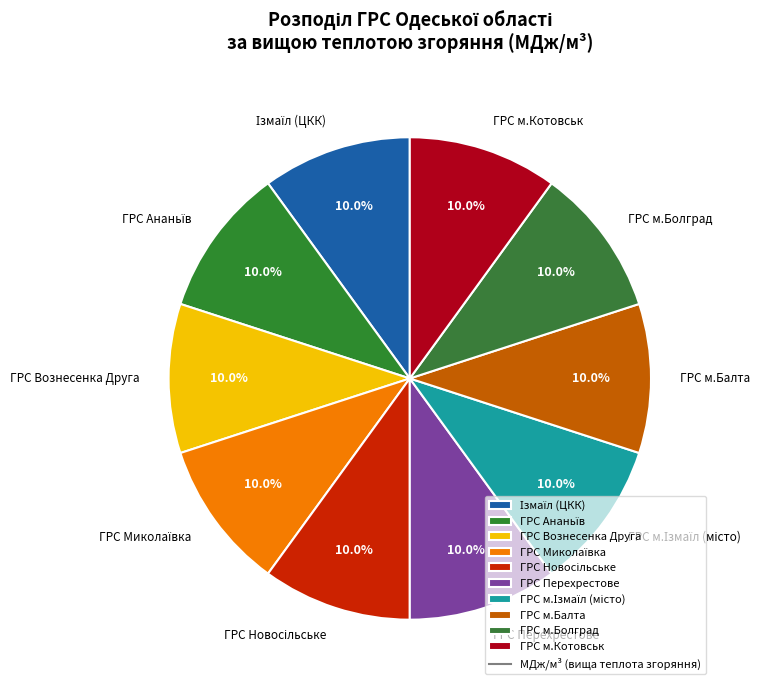

Combined, do ГРС м.Болград and ГРС м.Балта account for over 50%?

No